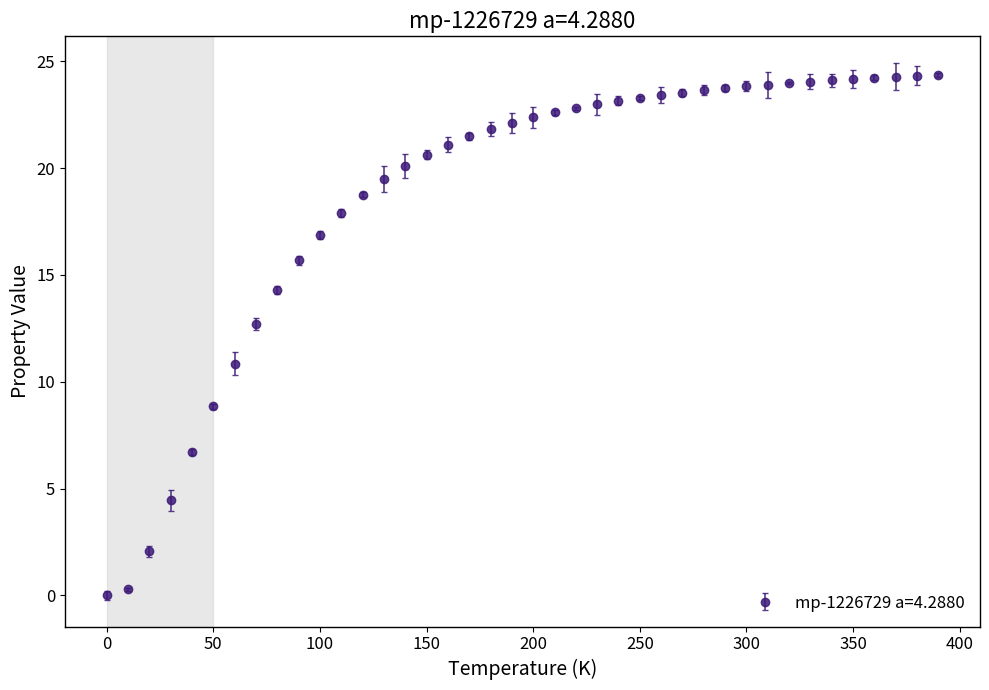

What is the greatest value displayed?

24.4